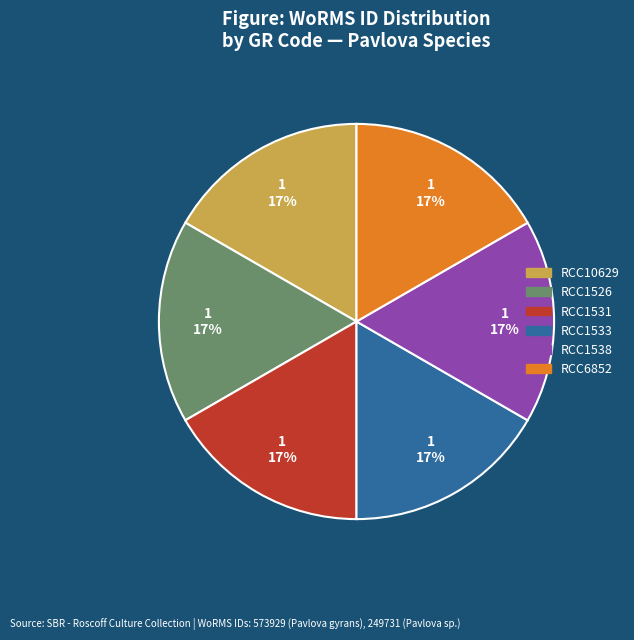

Does any single category account for the majority?

No